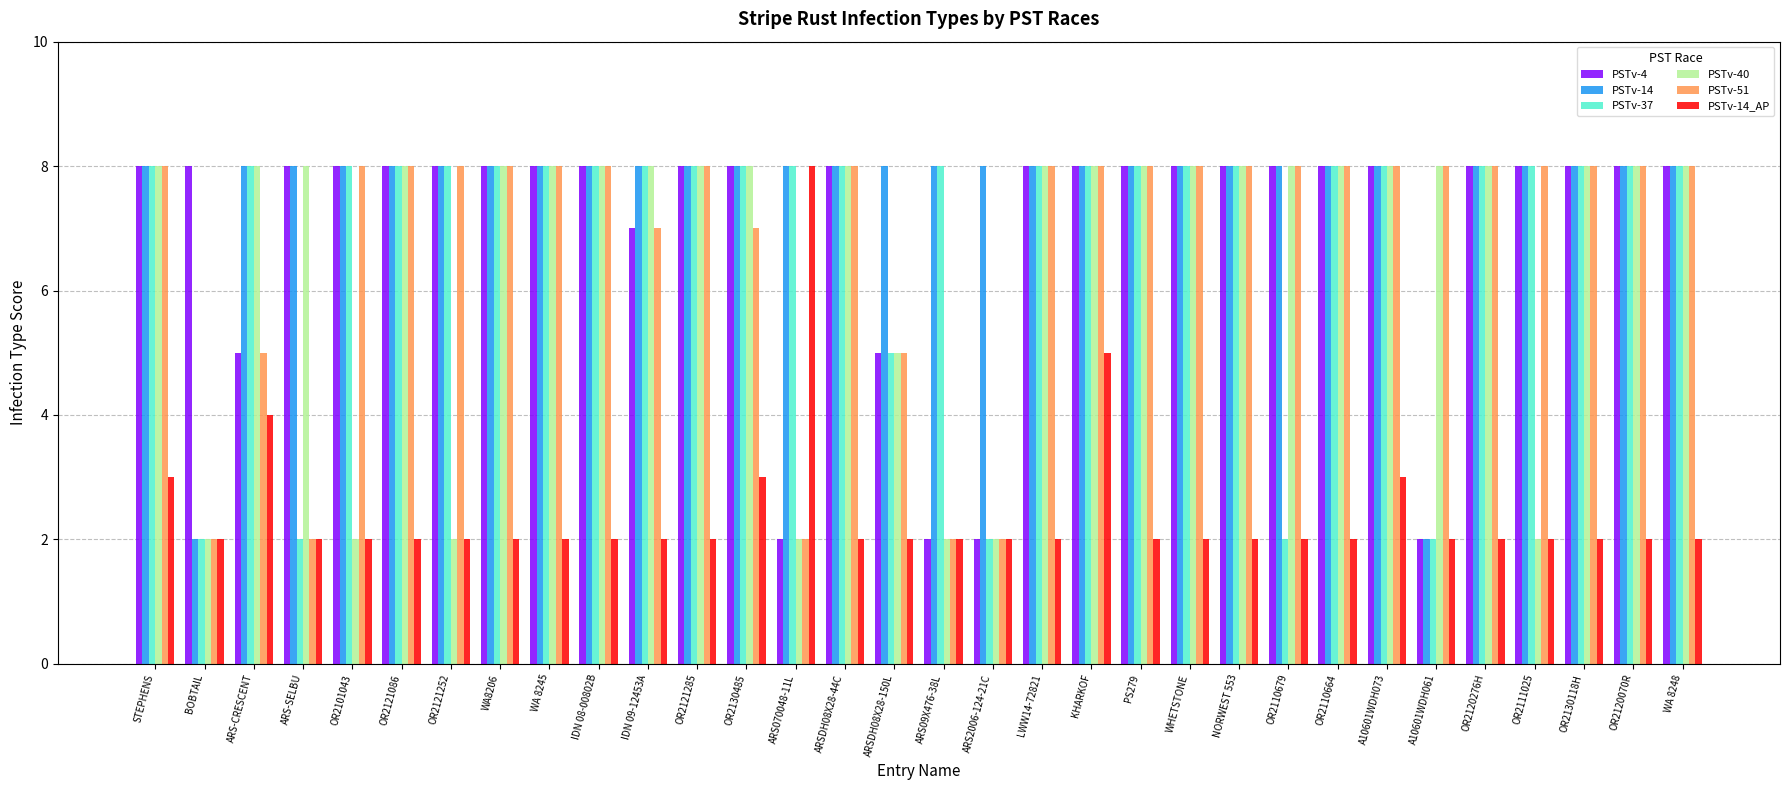

Which series changed the most between OR2101043 and WA 8245?

PSTv-40